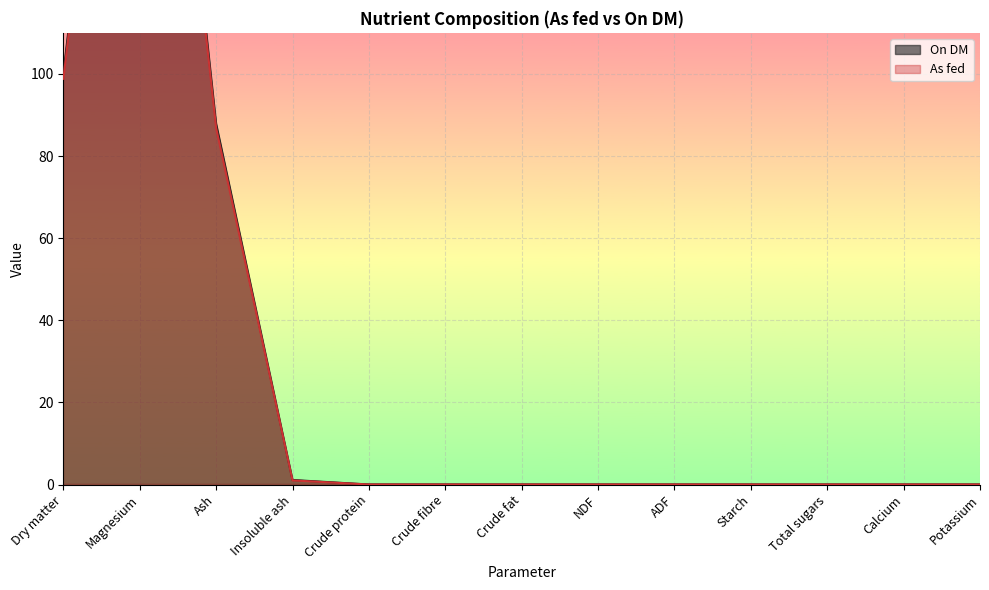

How many interior local peaks does the On DM series have?

1